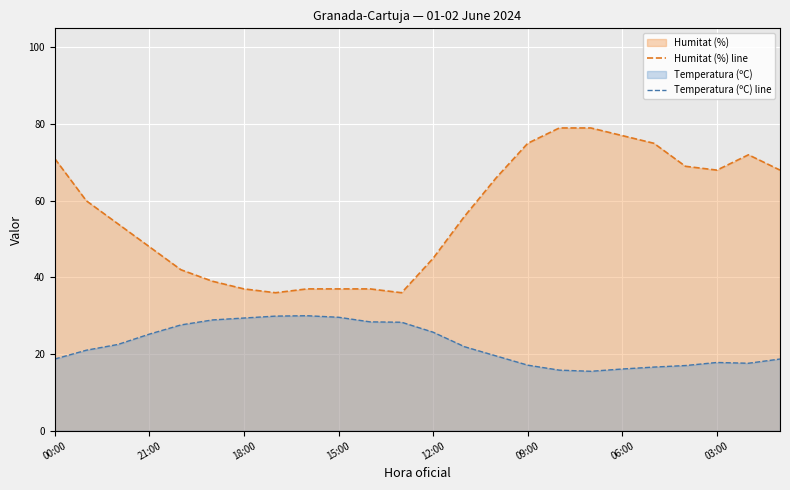

Which has a higher value, 8 or 13?

13